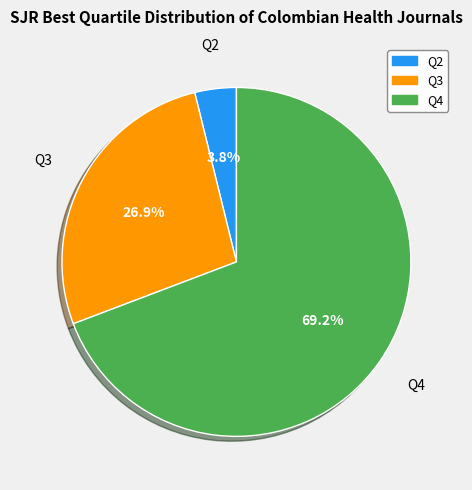

True or false: Q3 accounts for 27% of the total.

True